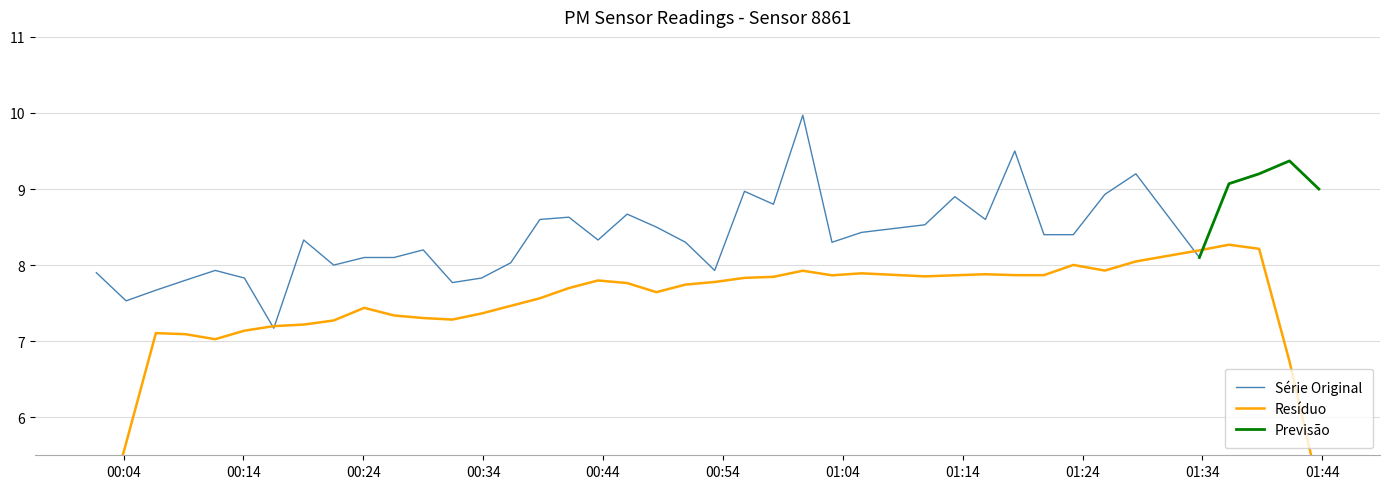

What is the highest value of the Série Original series?

10.0